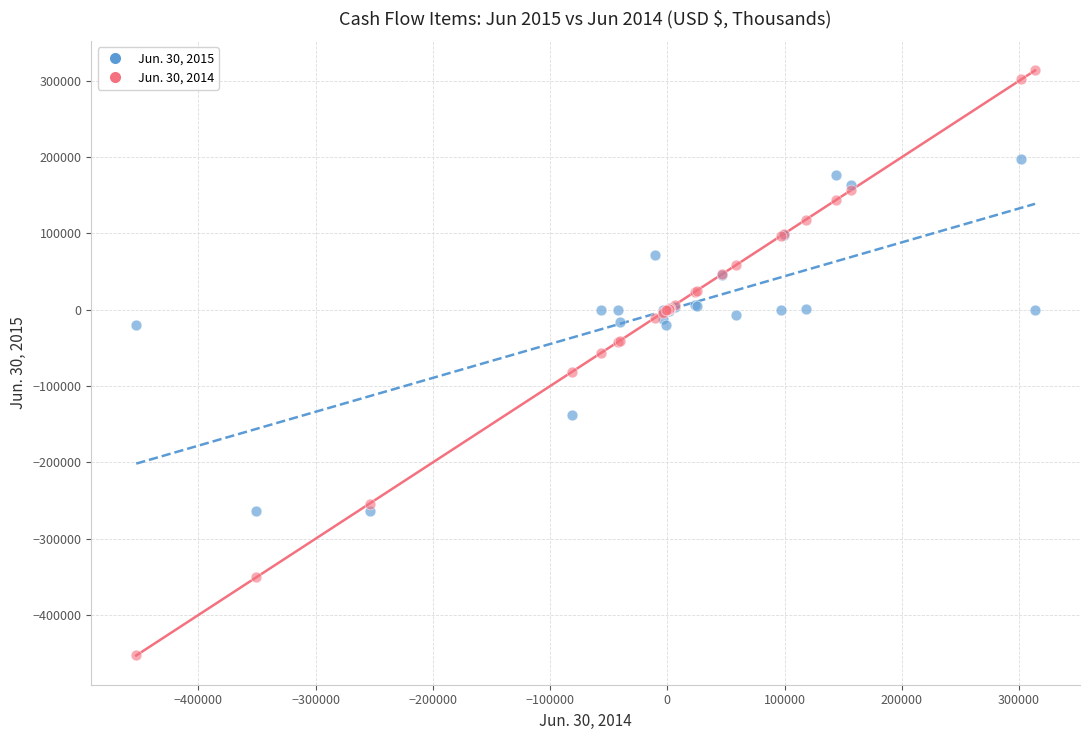

Which series contains the highest Y value?

Jun. 30, 2014